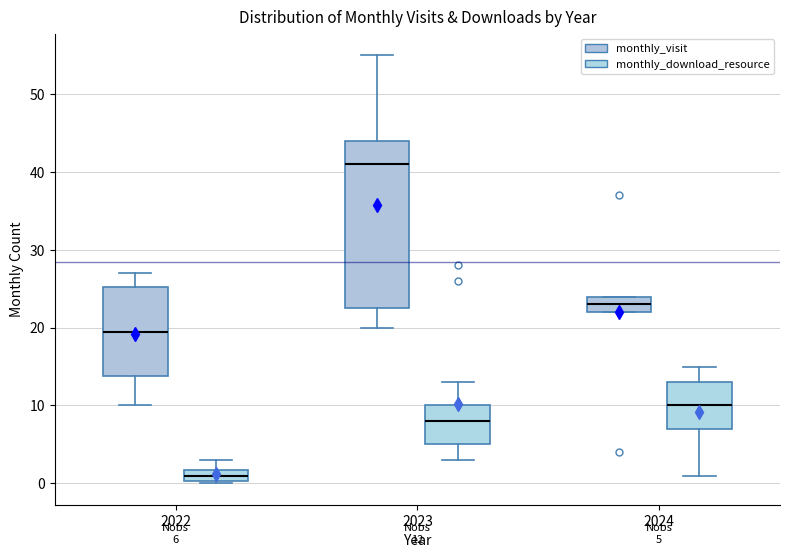

Which box is the tallest, from its lower edge to its upper edge?

2023 (monthly_visit)